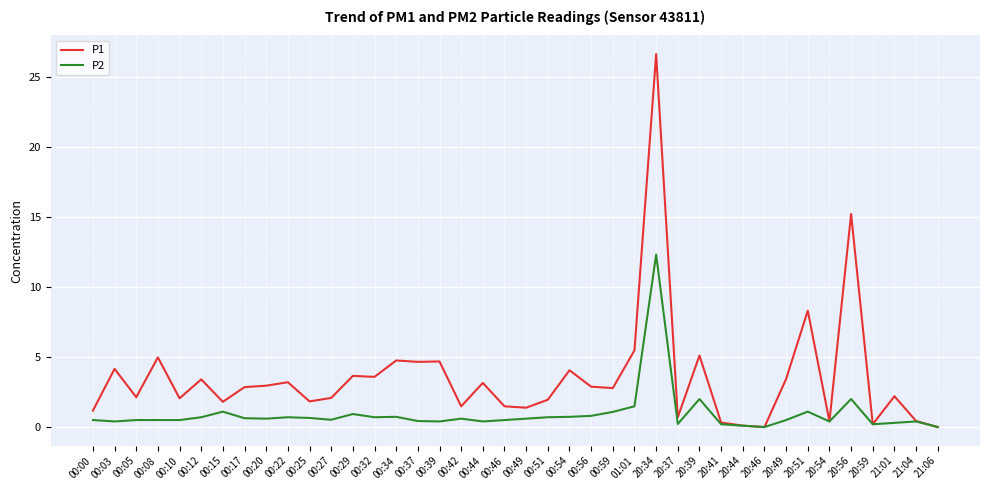

Which category has the highest value across all series?

20:34